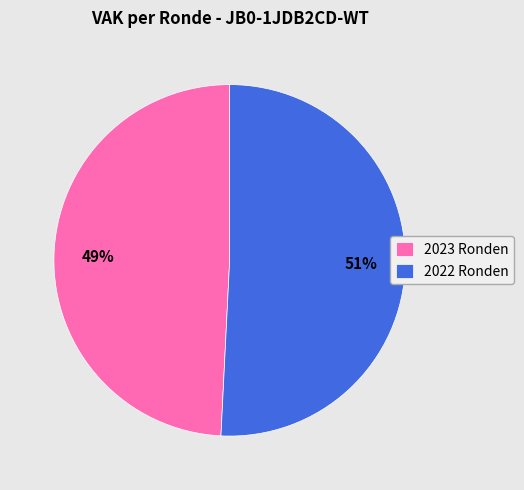

What is the ratio of the value at 2023 Ronden to the value at 2022 Ronden?

1.0